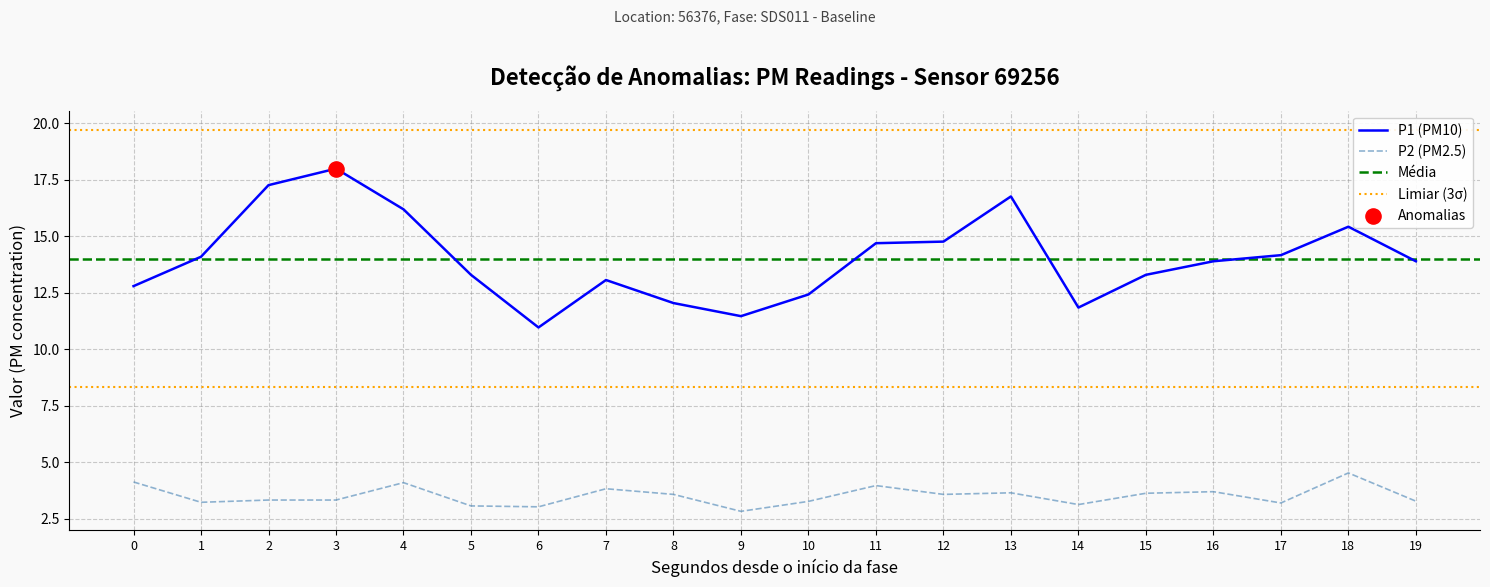

Is it true that P2 (PM2.5) equals 4.1 at 0?

True